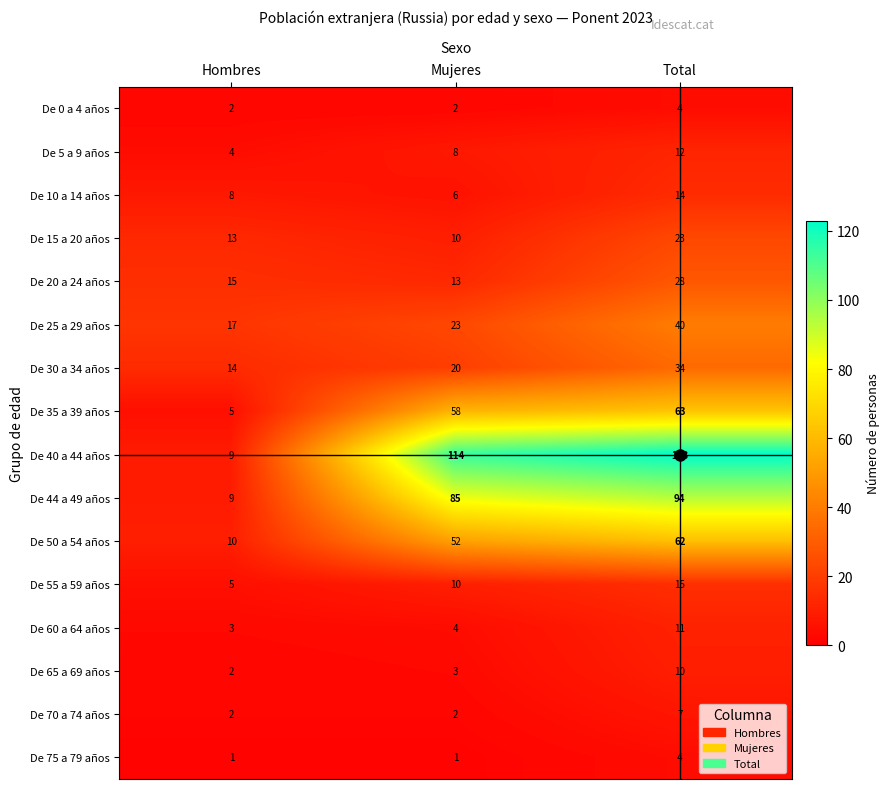

What is the difference between the highest and lowest values at Hombres?

16